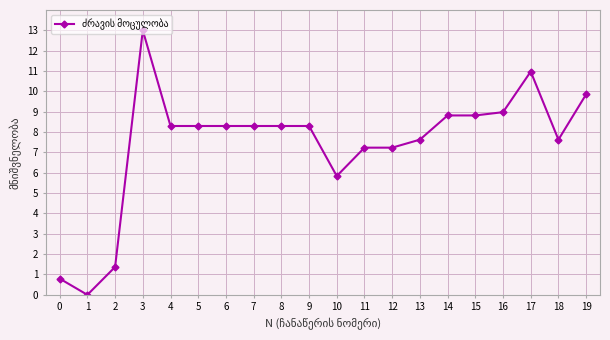

Which category has the highest value across all series?

3